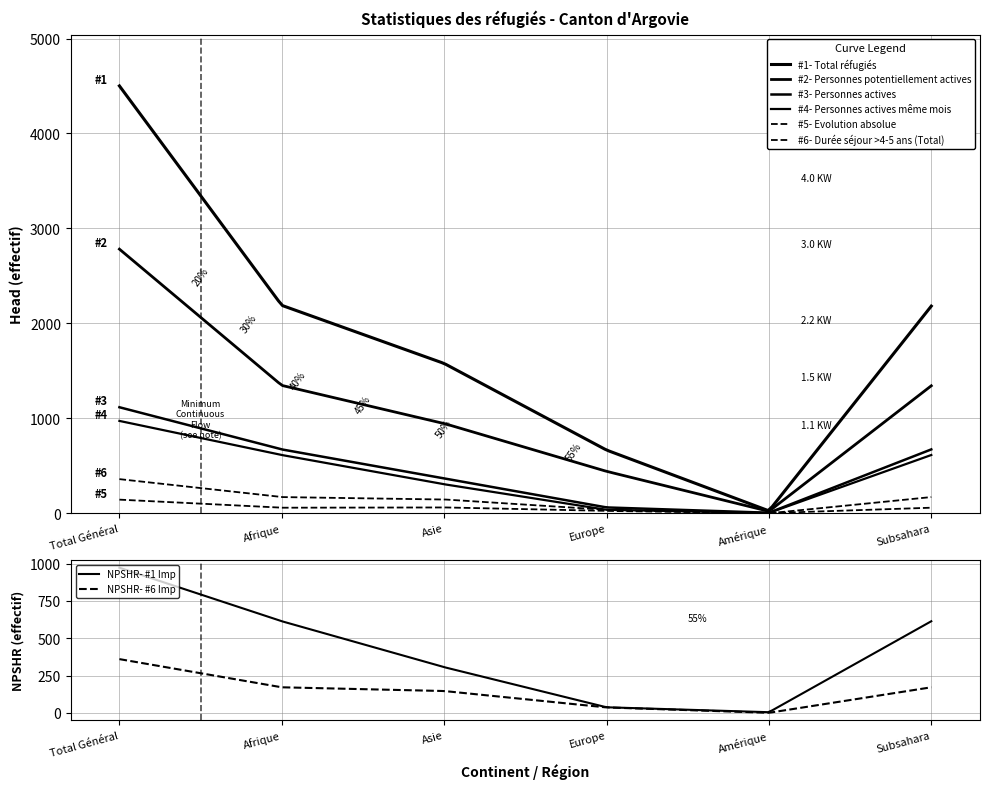

What is the average value of the Evolution absolue series?

58